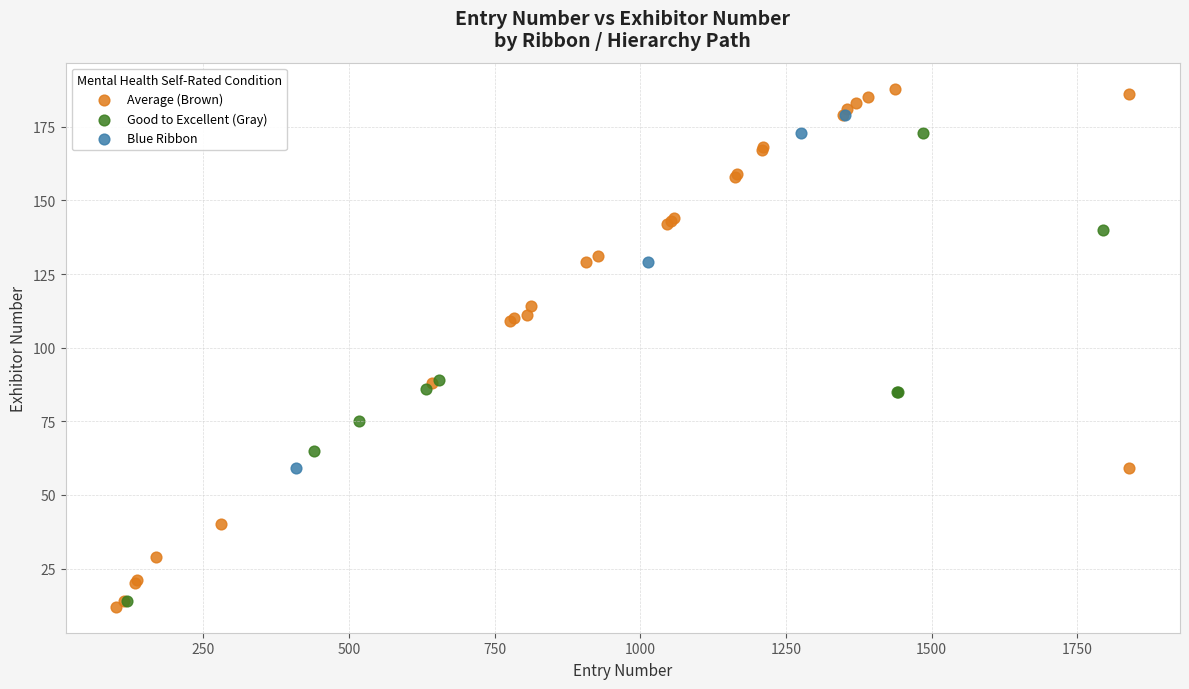

Which series has the largest Y range (max minus min)?

Average (Brown)